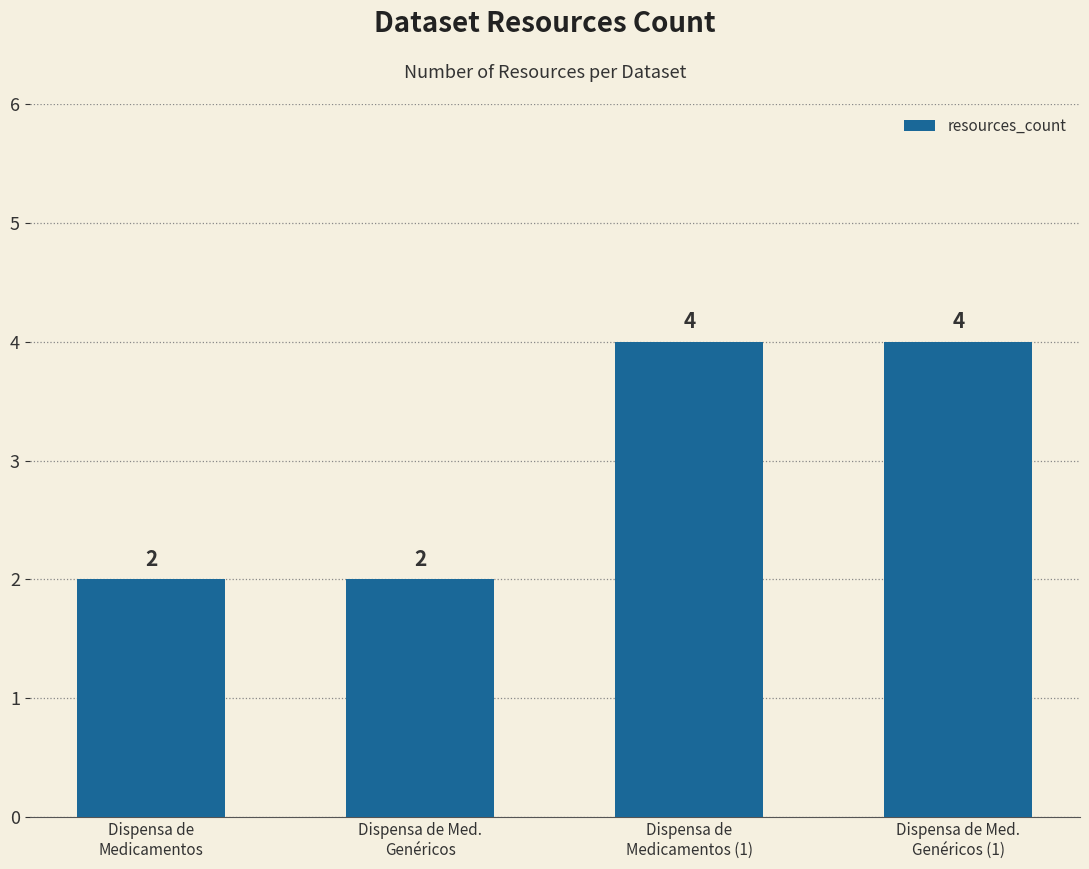

What is the value of the 1st bar from the left?

2